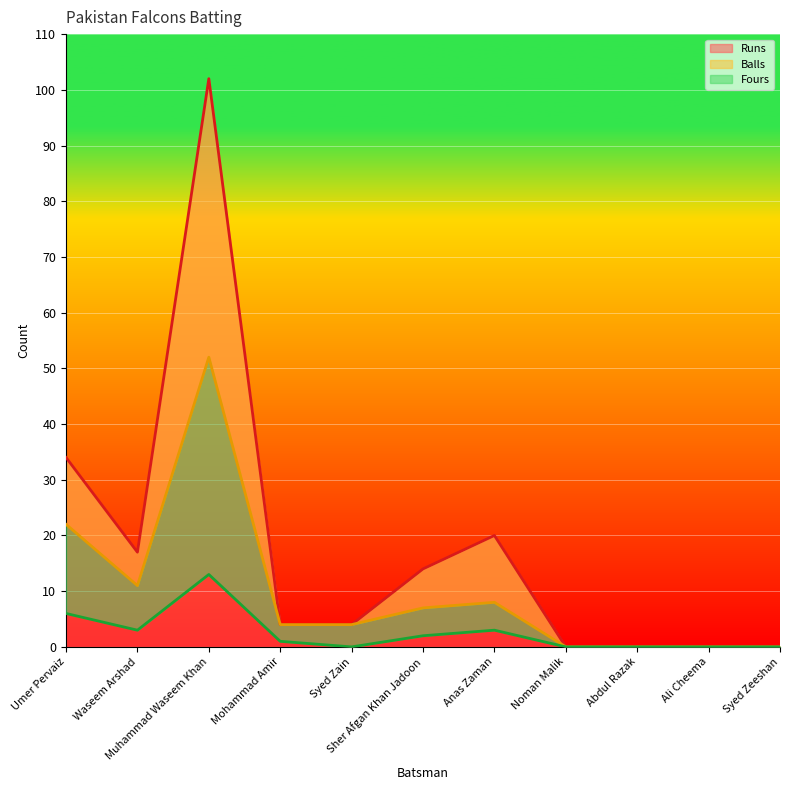

What is the maximum value shown in the chart?

102